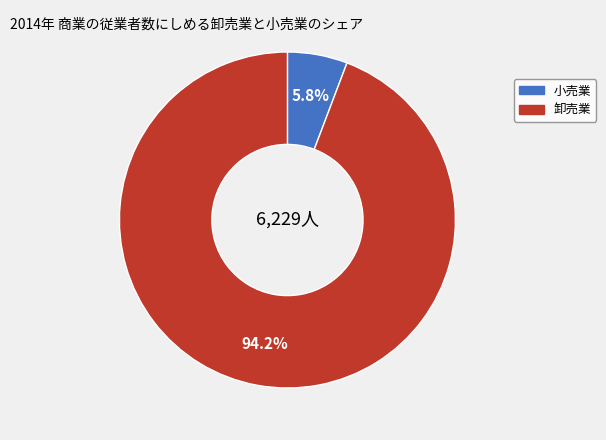

Does any single category account for the majority?

Yes